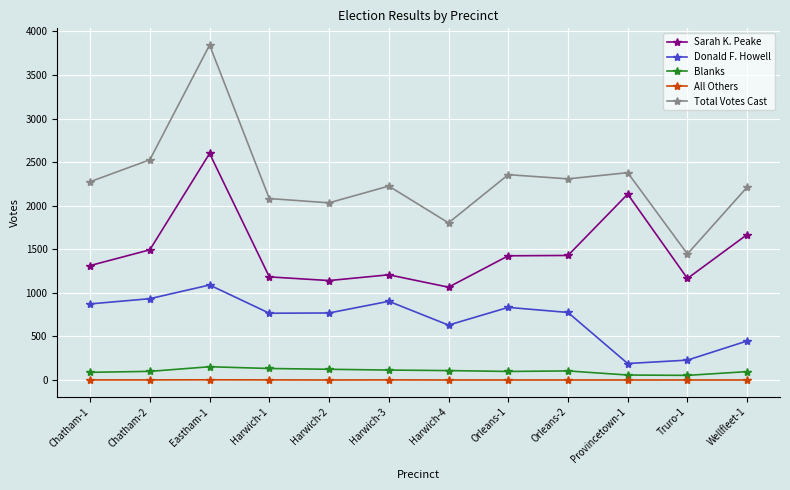

What position from the right is Truro-1?

2